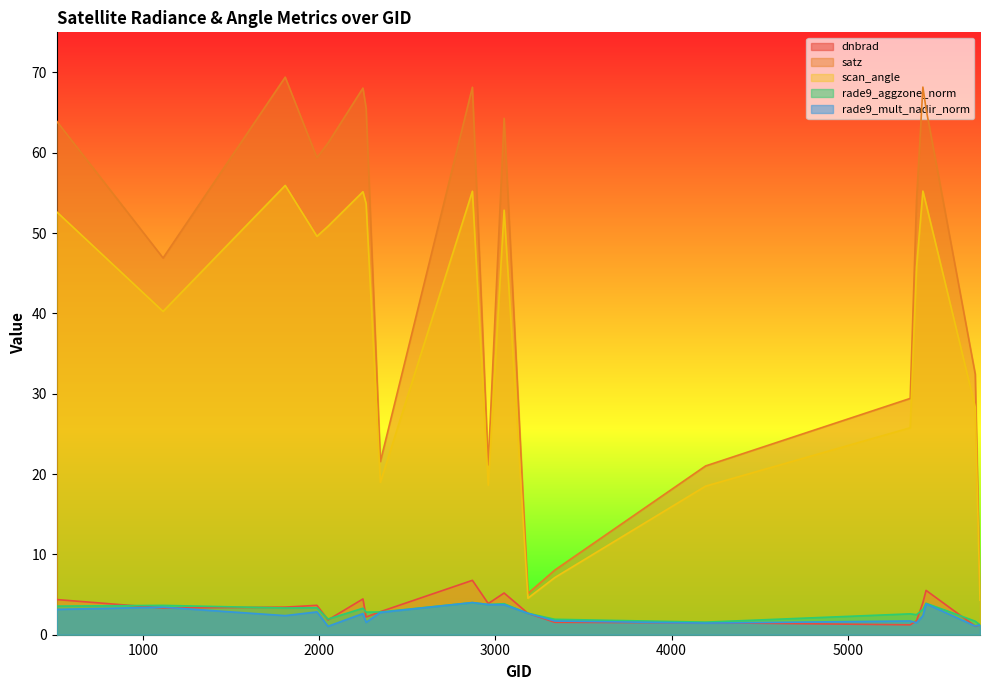

List the labels in order of satz value, smallest first.

5750, 3185, 3338, 4193, 2960, 2348, 5354, 5723, 1115, 5390, 1988, 2051, 512, 3050, 5444, 2267, 2249, 2870, 5426, 1808